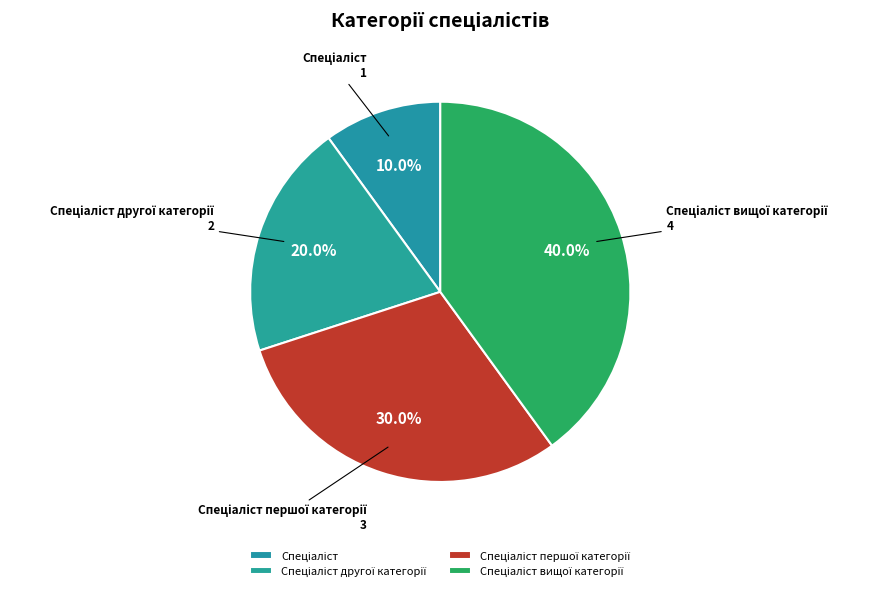

Does any single category account for the majority?

No